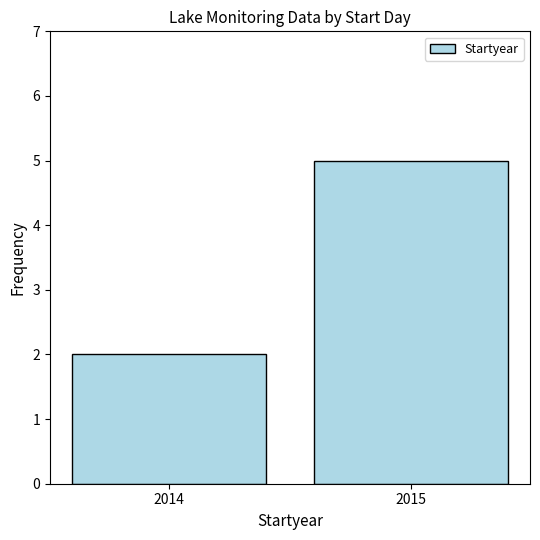

What value does the data have at 2014?

2